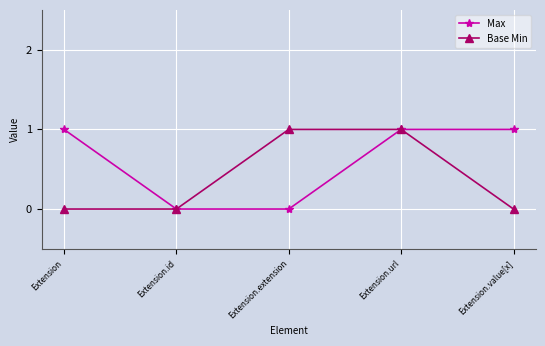

Between Extension.id and Extension.value[x], which series saw the biggest shift?

Max